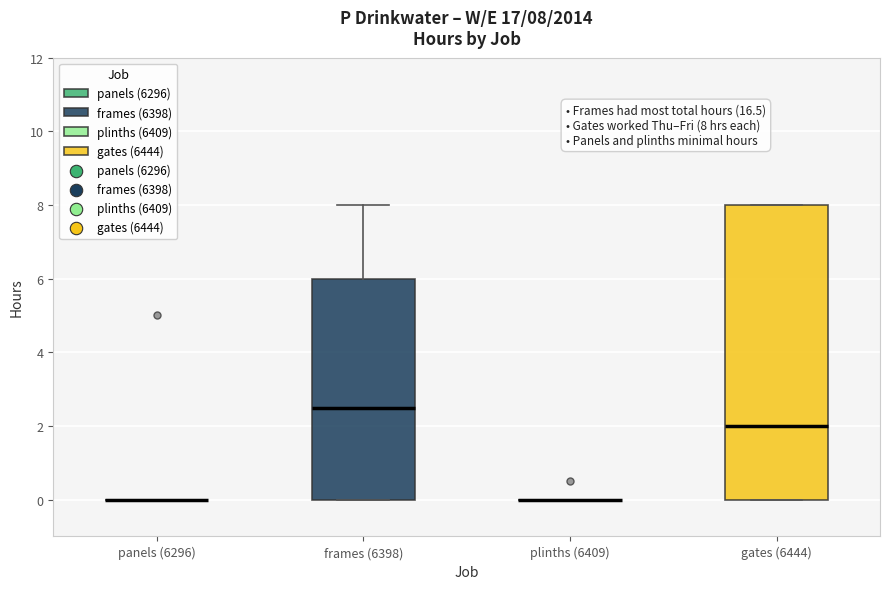

Which box is the tallest, from its lower edge to its upper edge?

gates (6444)